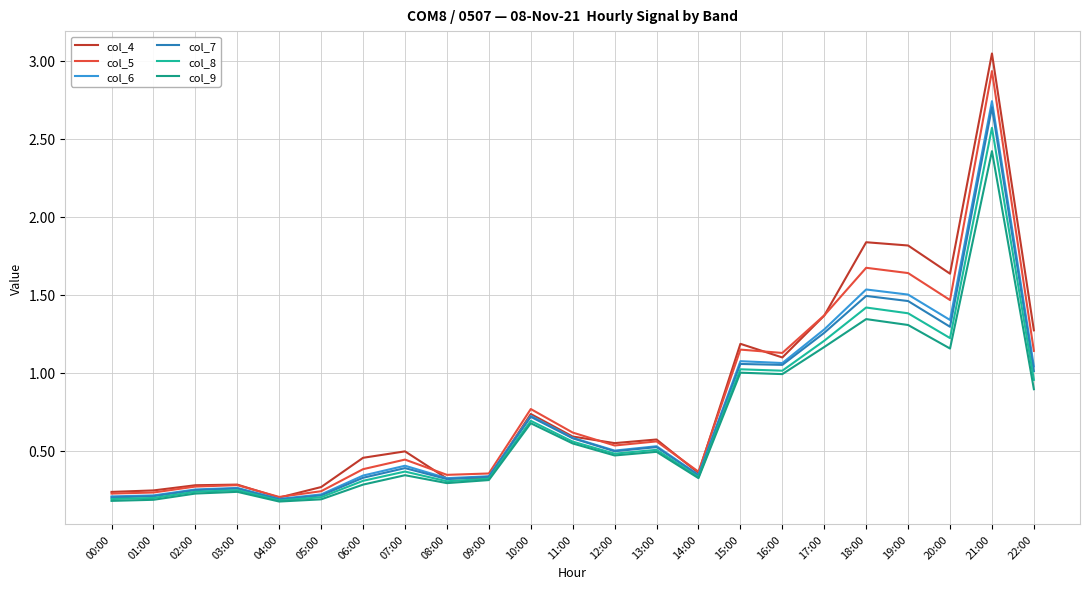

Does the chart display data point markers on the line(s)?

No